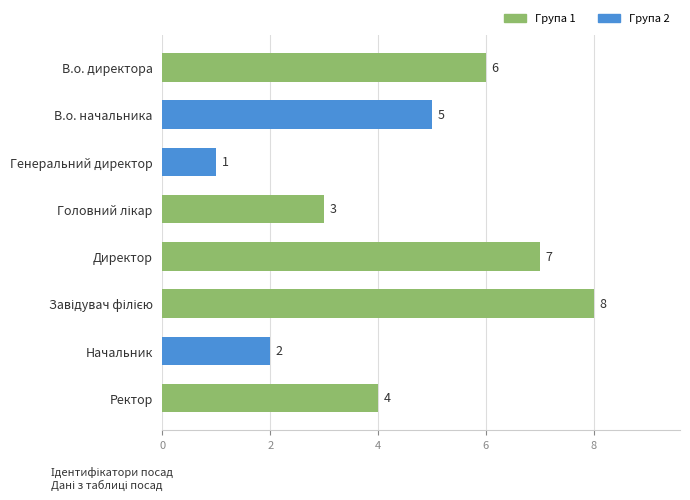

Does the chart contain stacked bars?

No